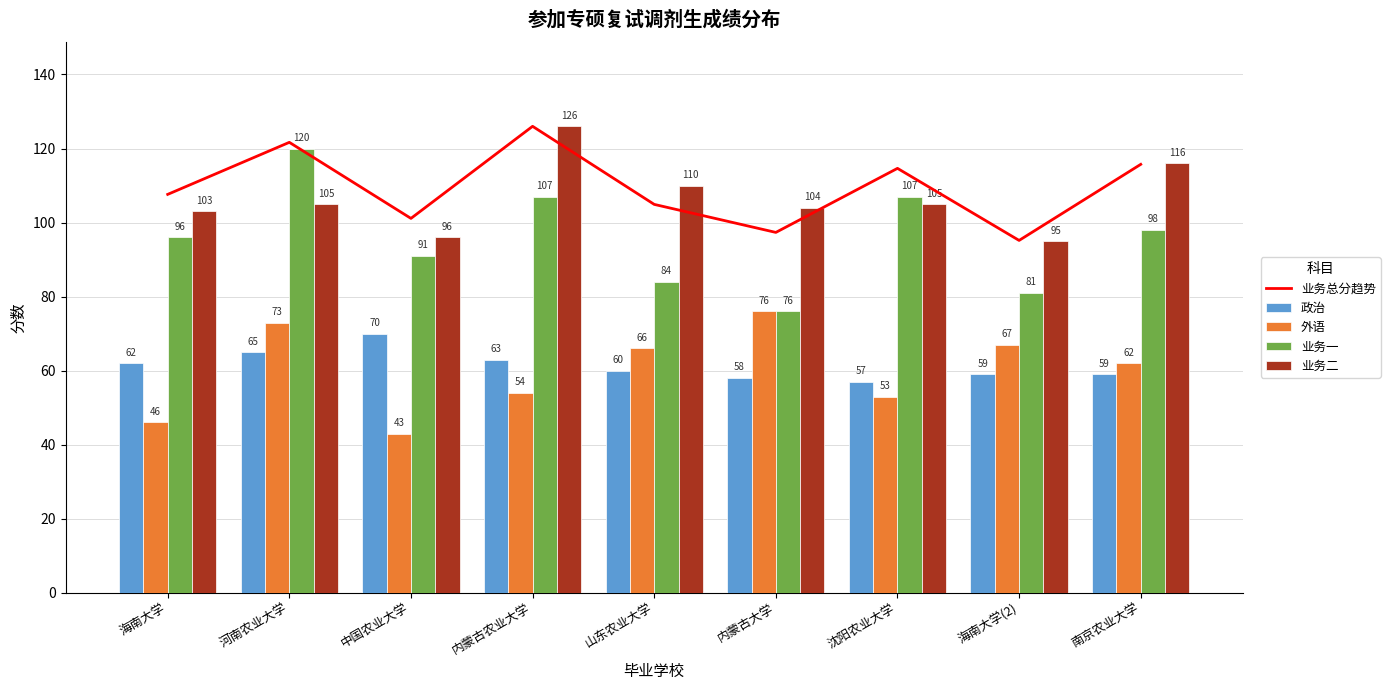

What is the spread (max minus min) of values at 内蒙古农业大学?

72.0